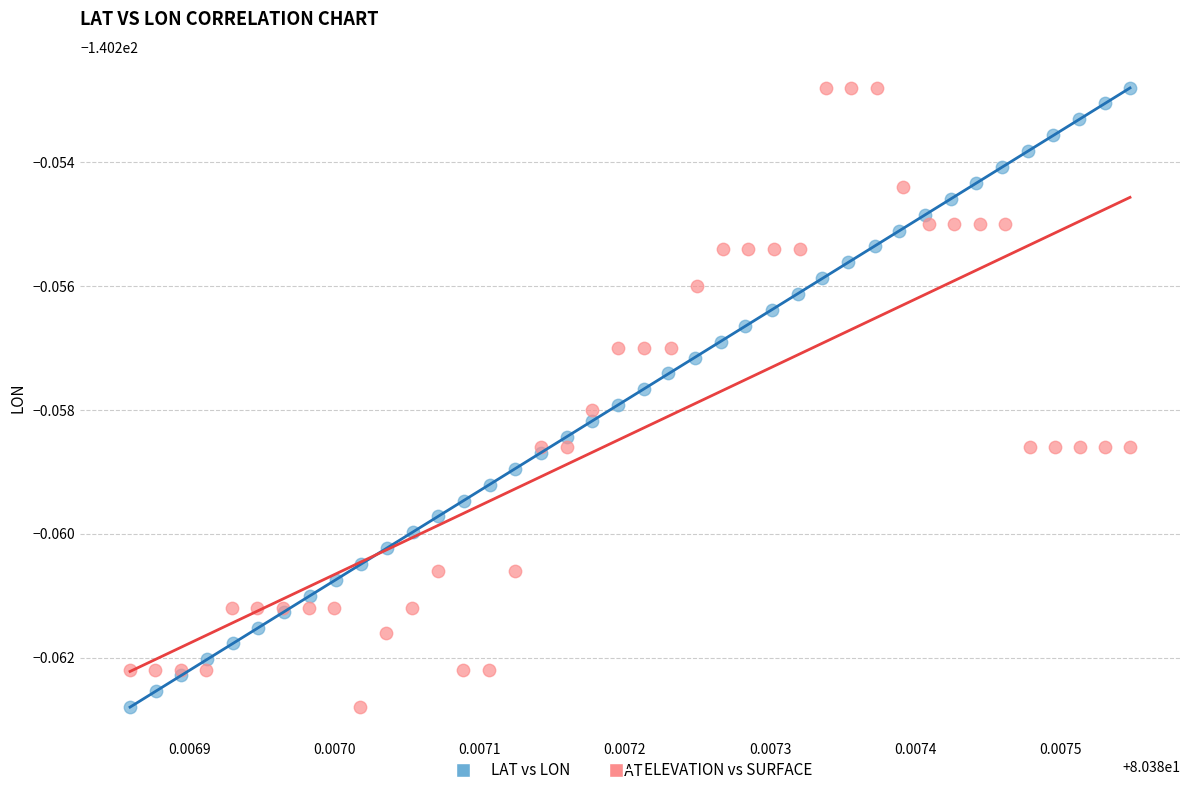

What are all the series names shown in the legend?

LAT vs LON, ELEVATION vs SURFACE